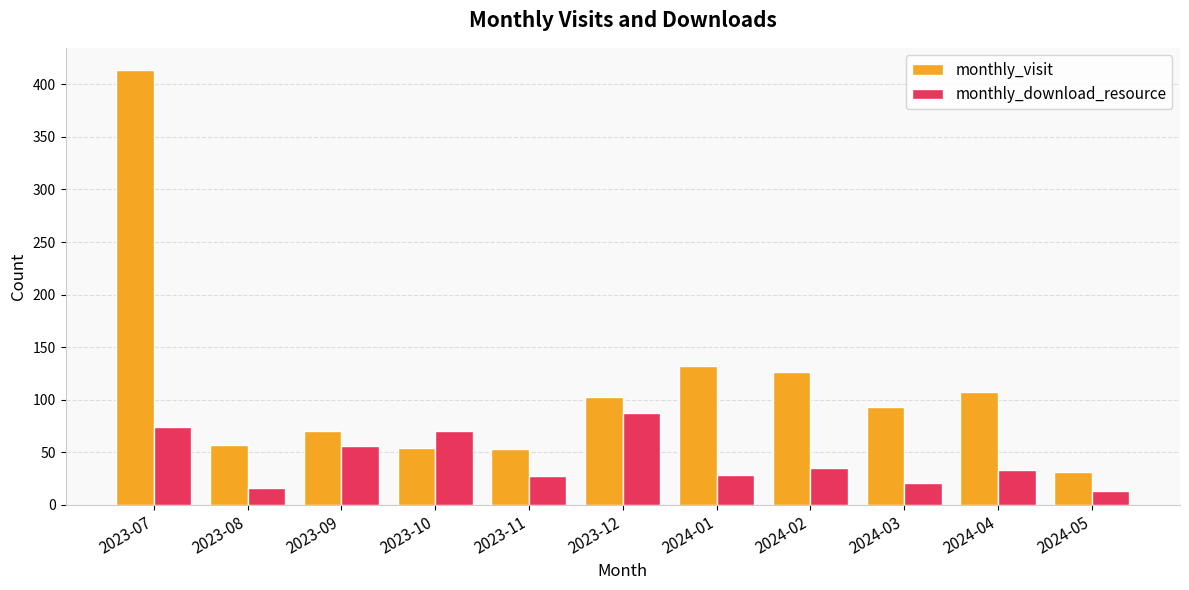

What is the label of the 7th bar from the right?

2023-11